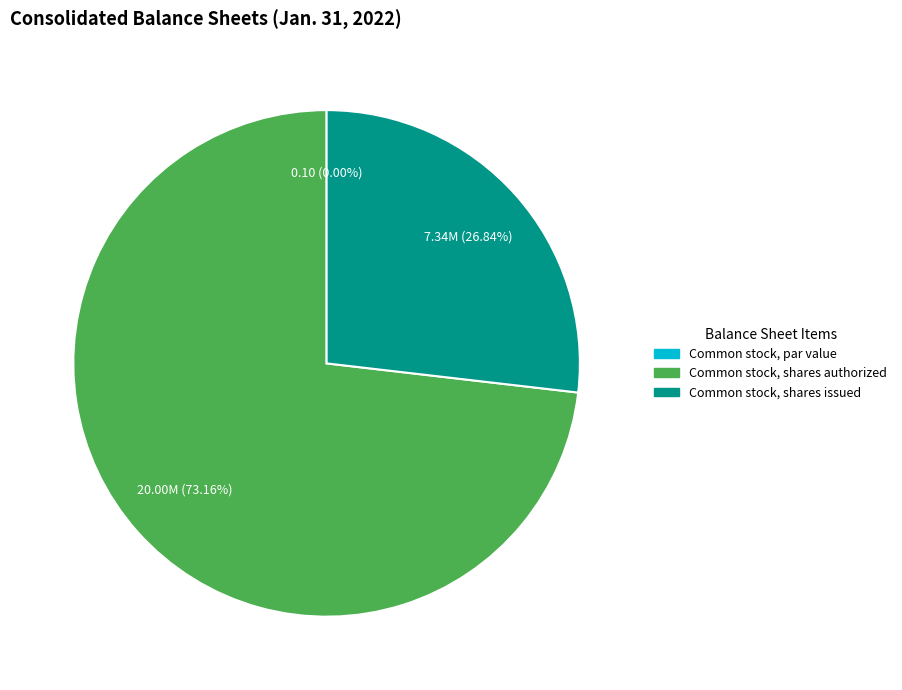

Is Common stock, shares authorized the majority of the pie?

Yes